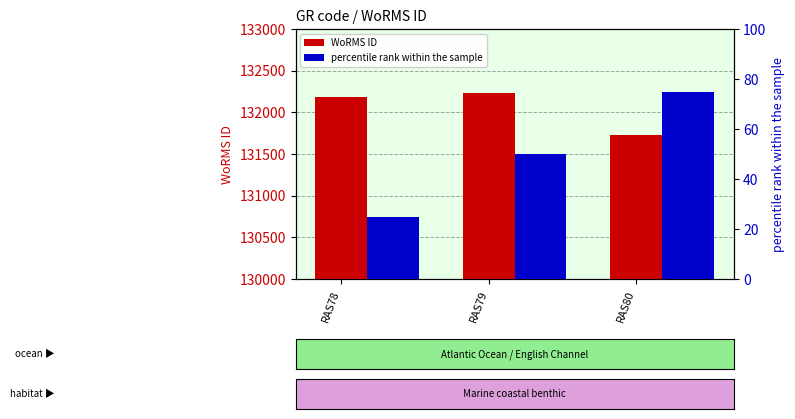

At which label is WoRMS ID closest to 131978?

RAS78